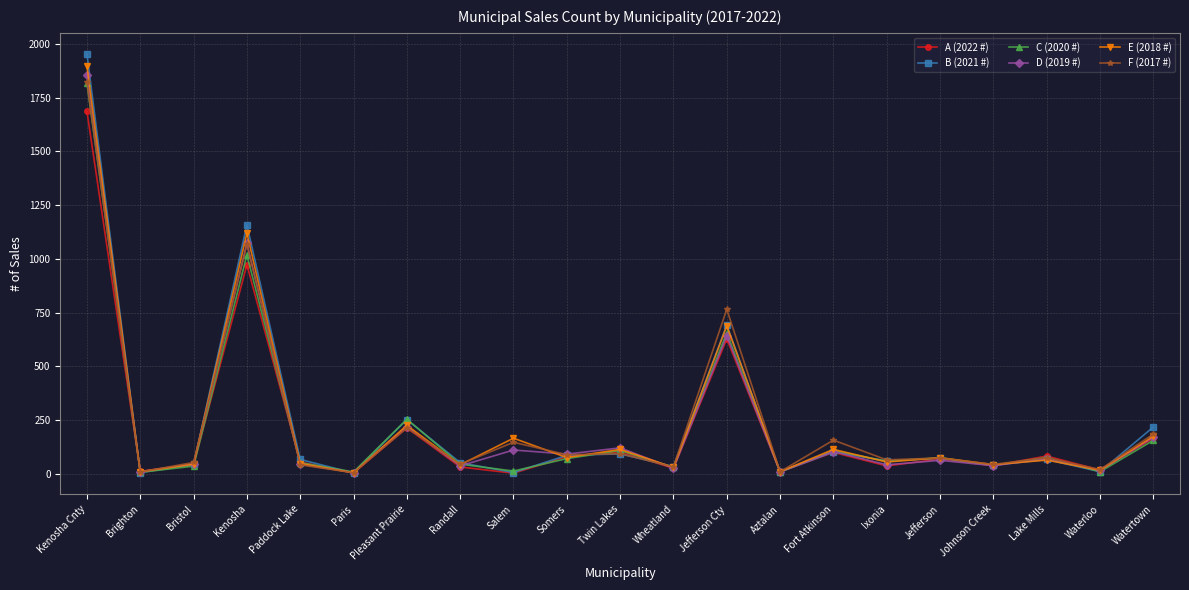

What is the label of the 20th point from the right?

Brighton